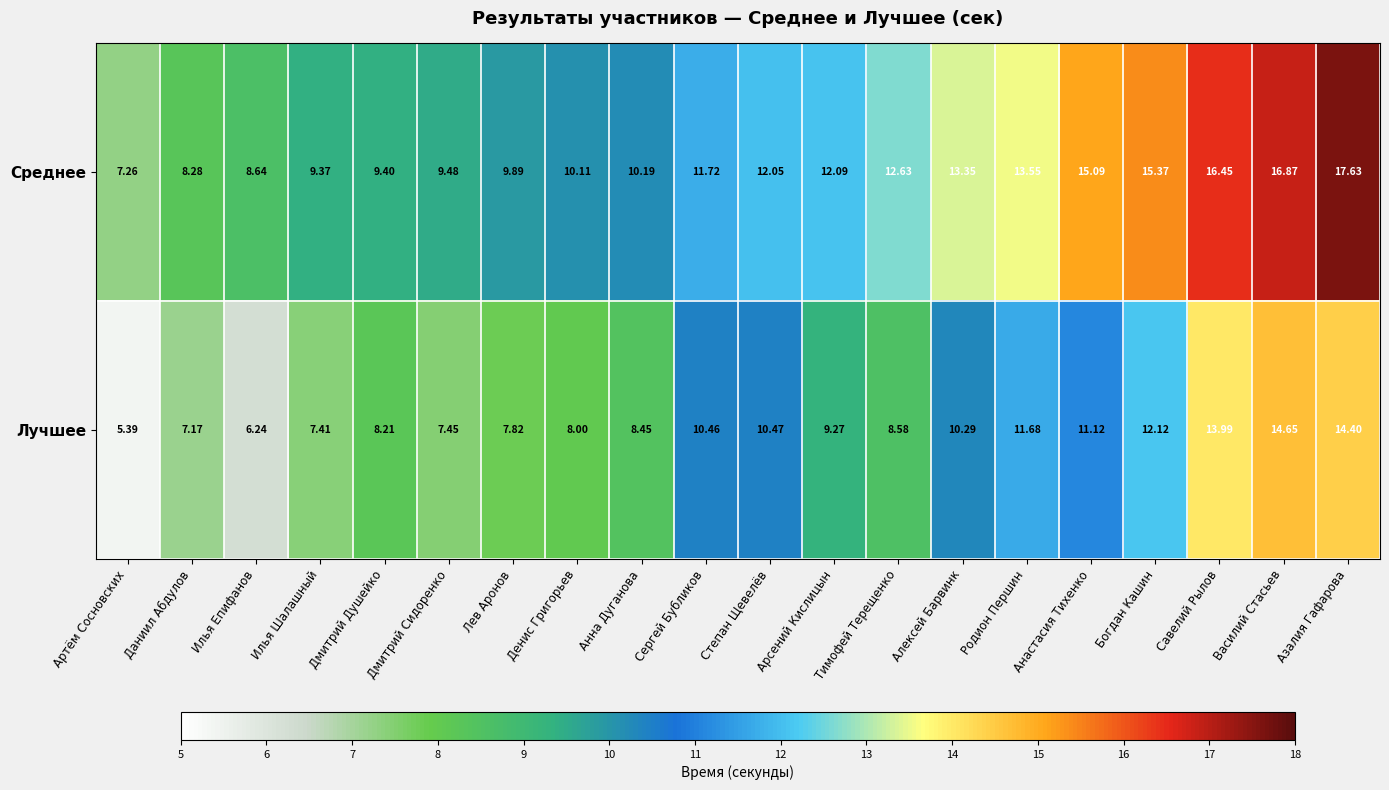

How many distinct data groups are displayed?

2